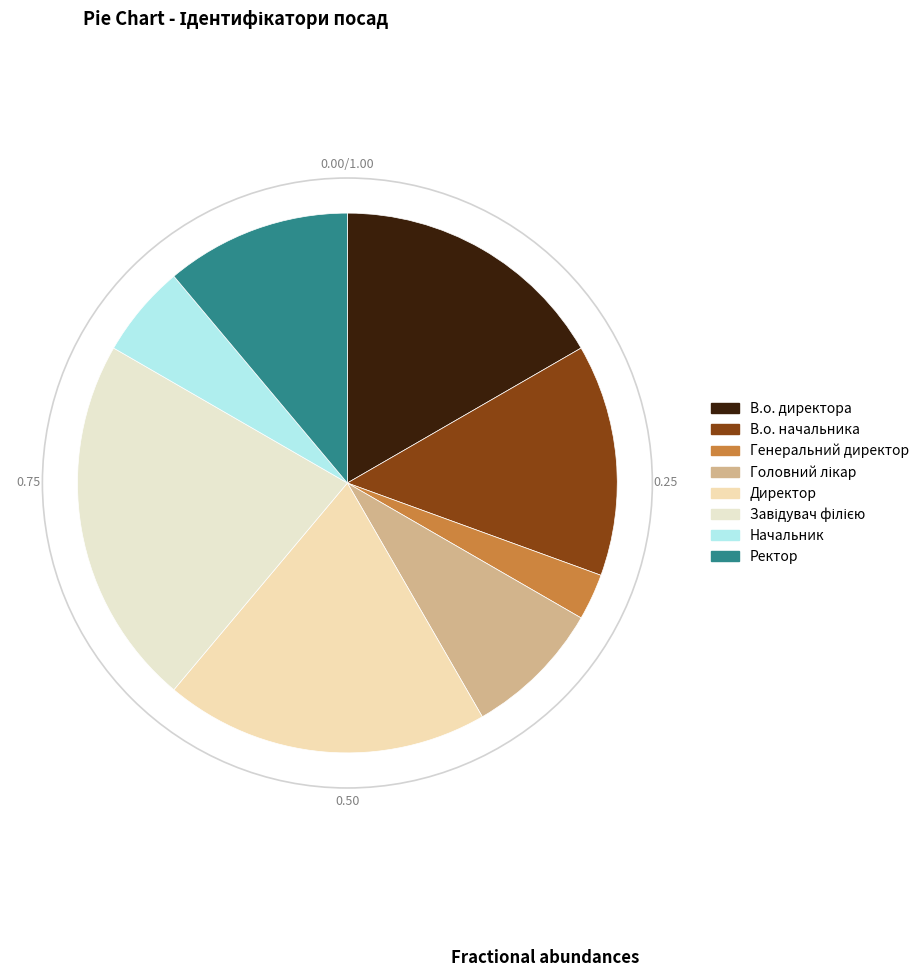

Count the number of slices in the pie.

8